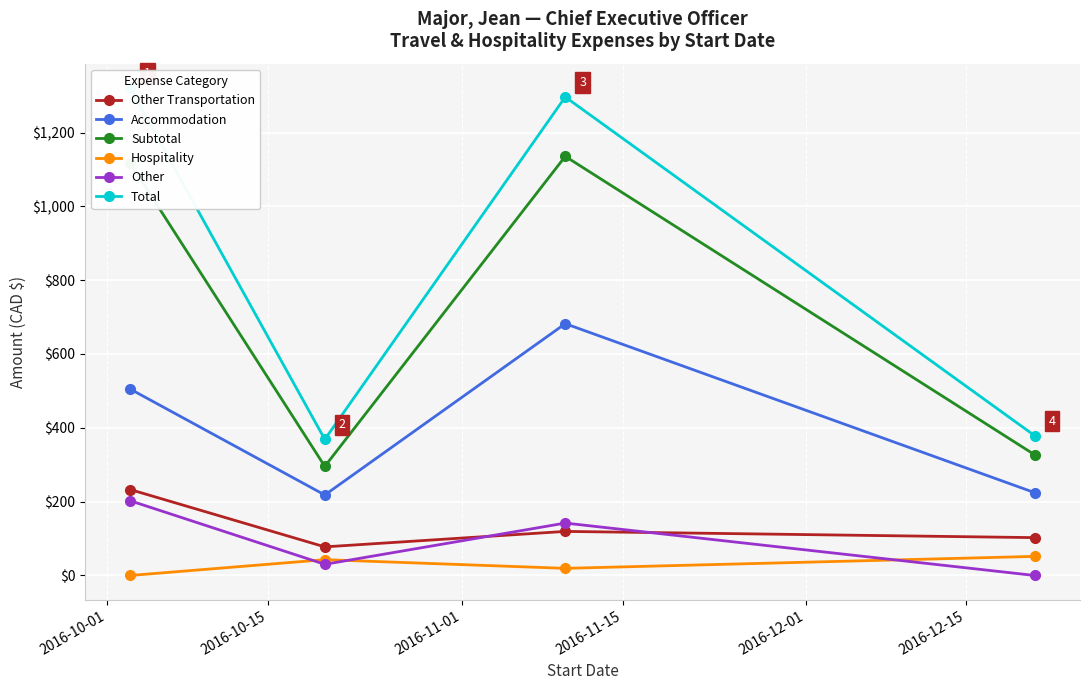

How many interior local peaks does the Hospitality series have?

1